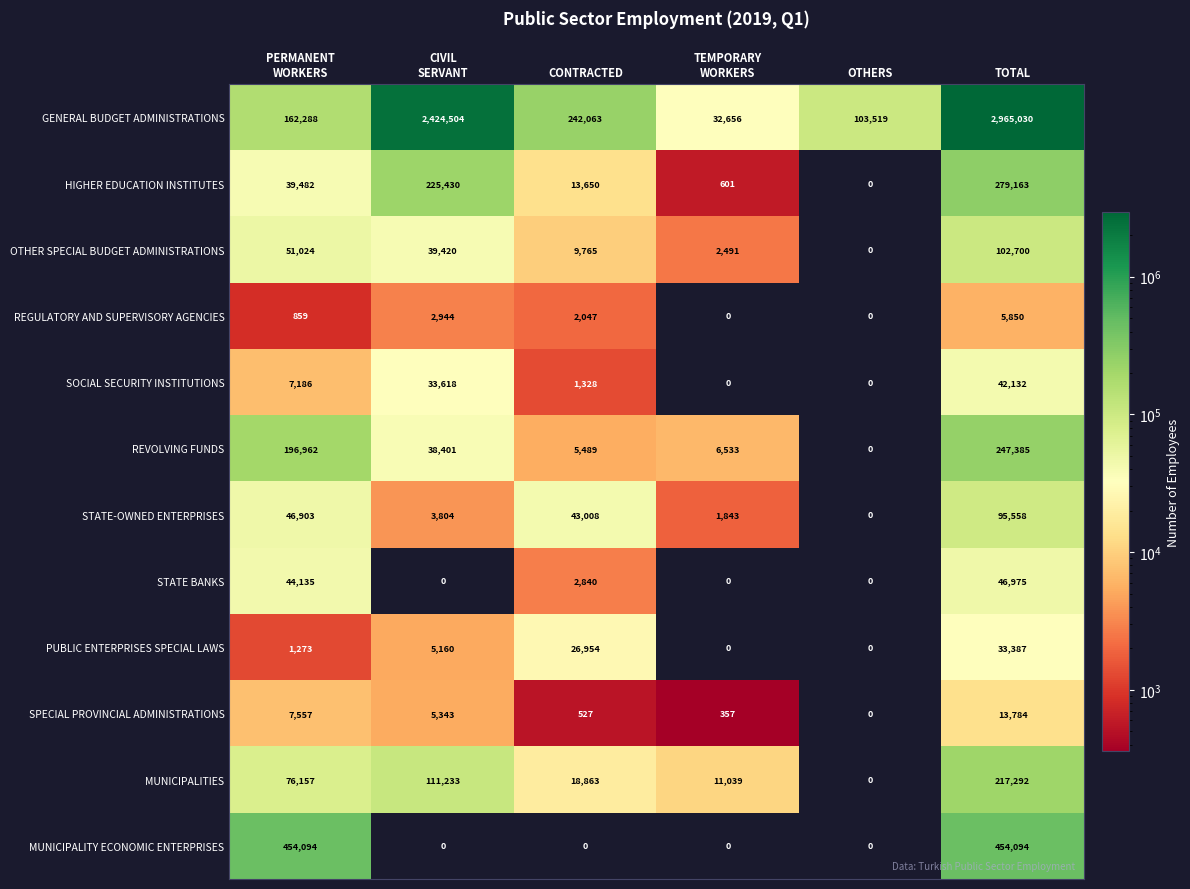

What is the difference between the maximum and minimum values in the STATE BANKS series?

46975